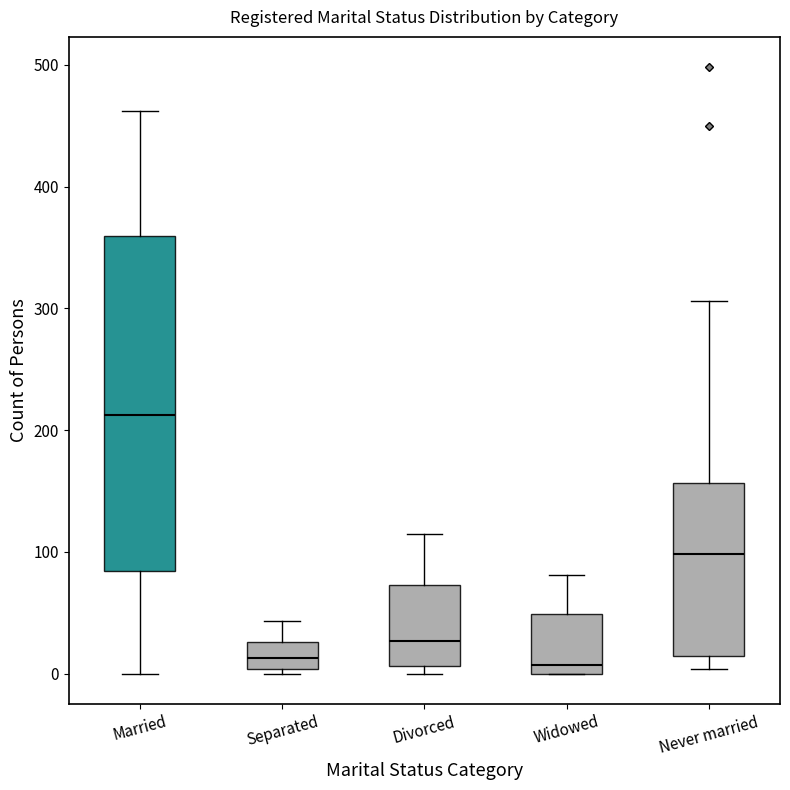

Where is the lower edge of the box for Married on the y-axis? The values are not printed on the chart, so give them approximately, as read against the axis.

80